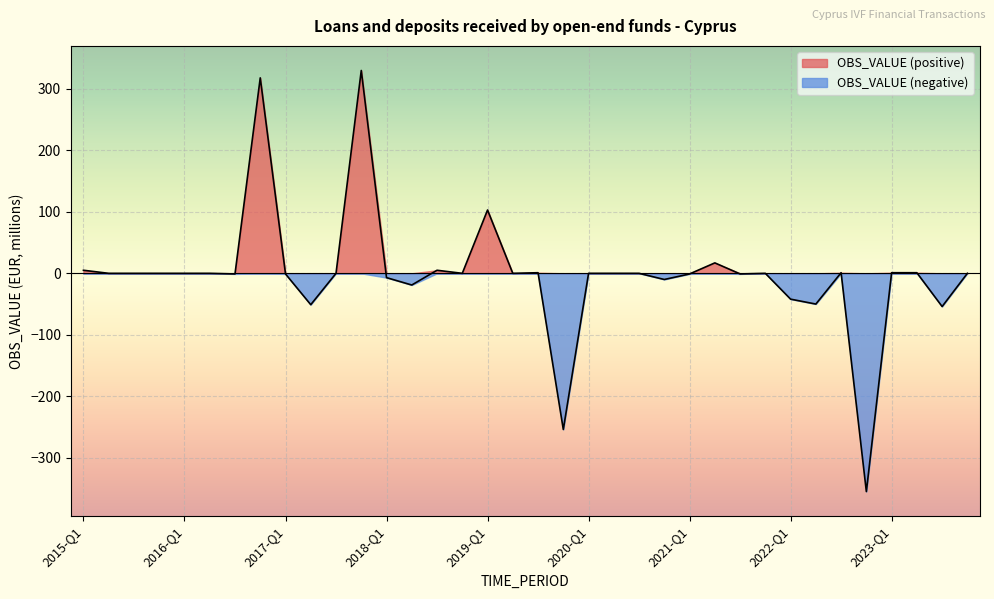

True or false: the data has more than 0 interior local peaks.

True